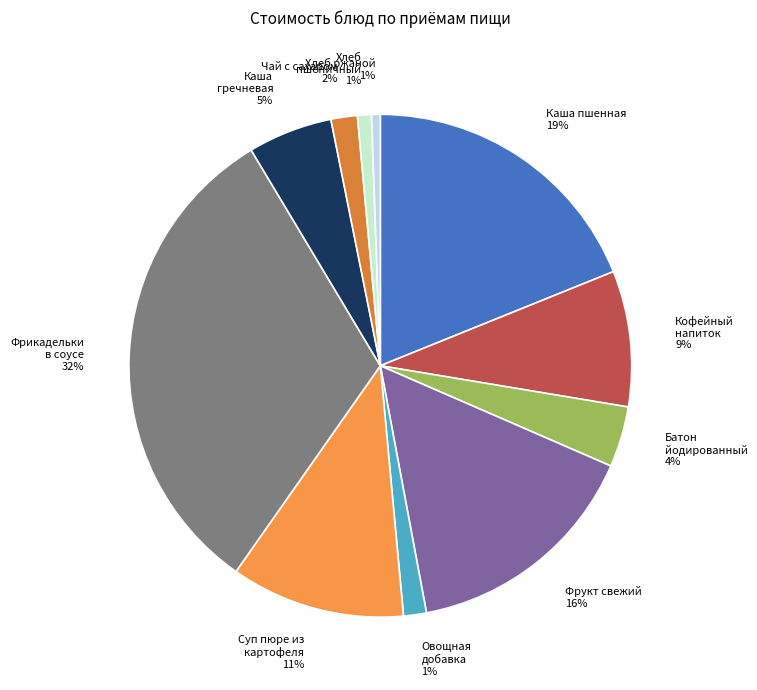

How many slices are in this pie chart?

11